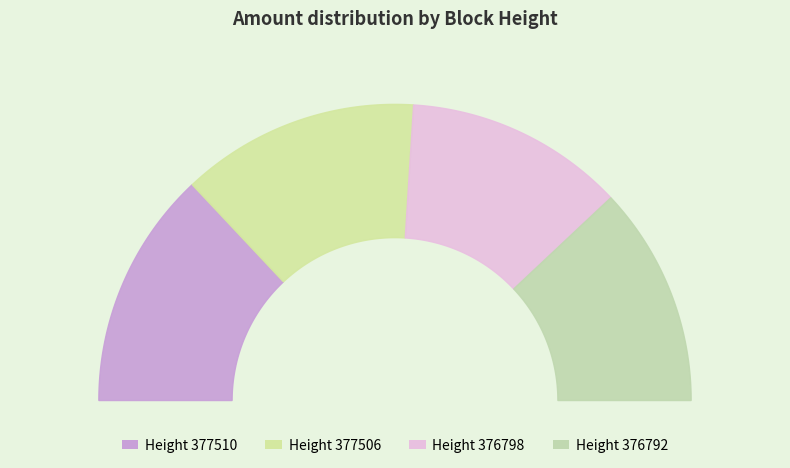

What is the total percentage of 376792 and 376798?

48.0%